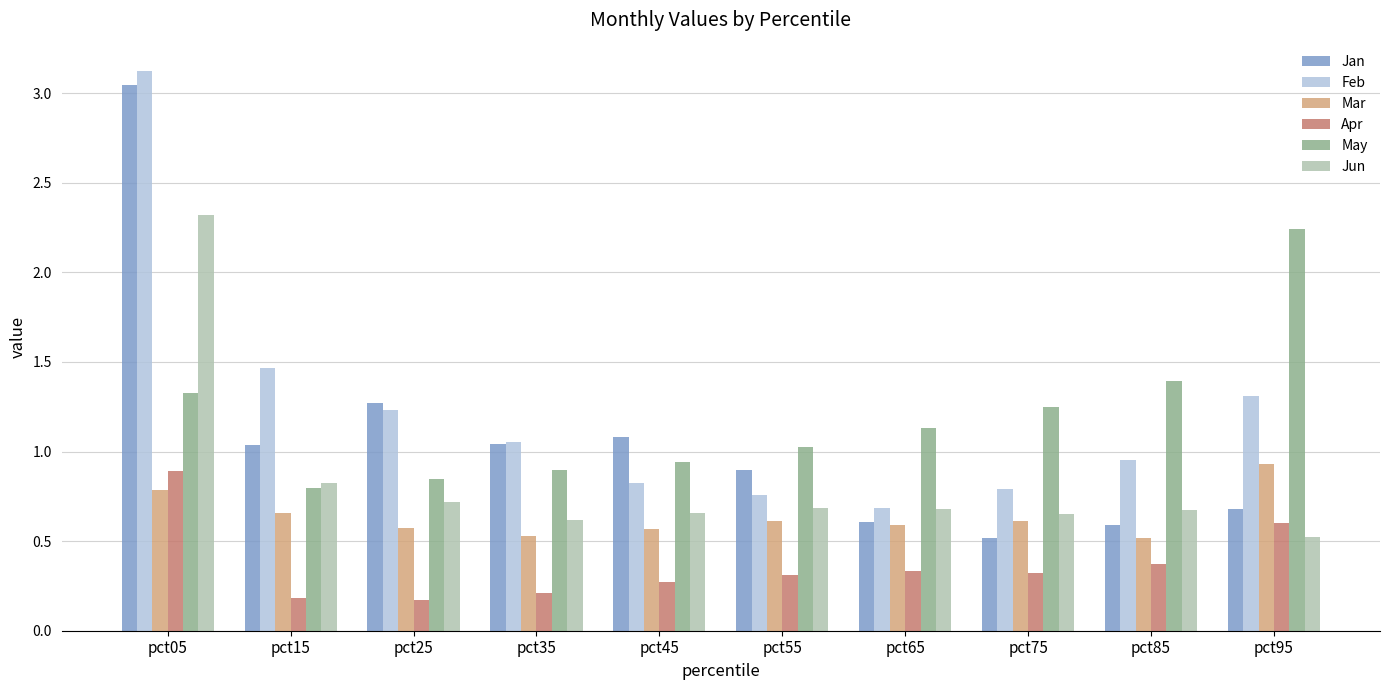

How many data points in Jan are less than 1?

5